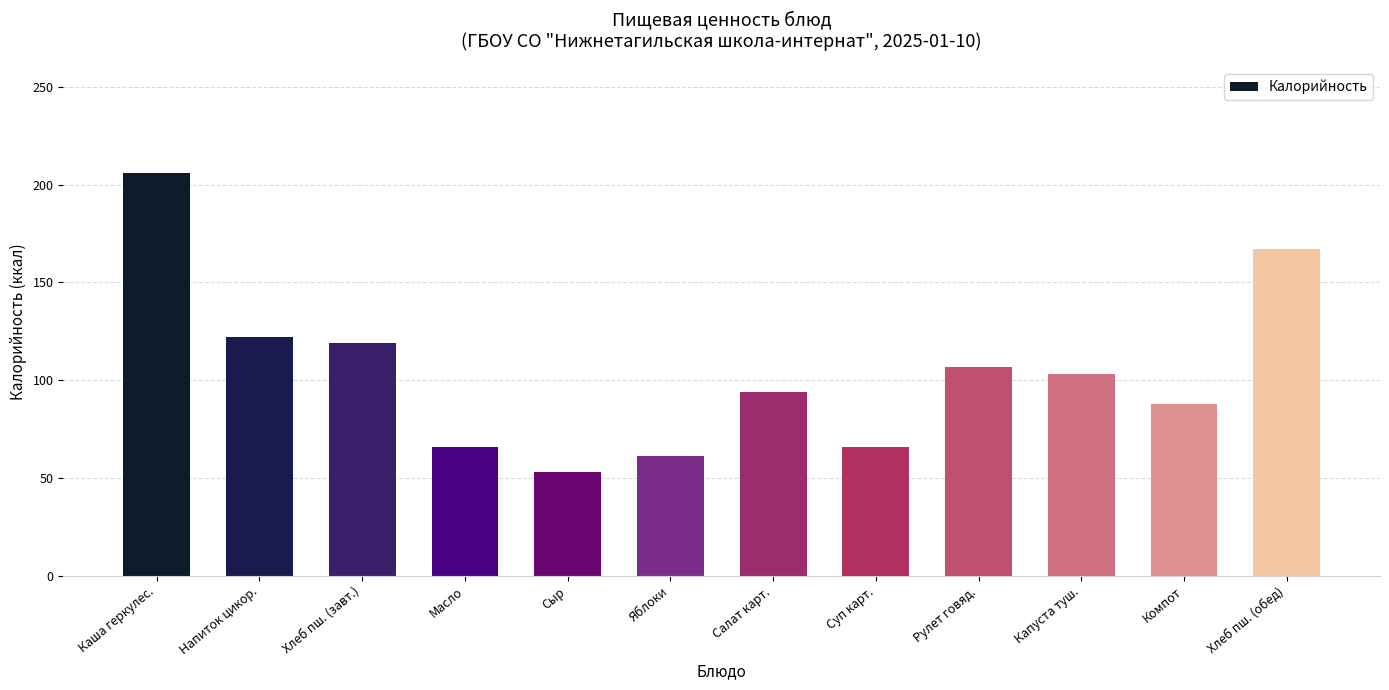

At which label is the value closest to 129?

Напиток цикор.